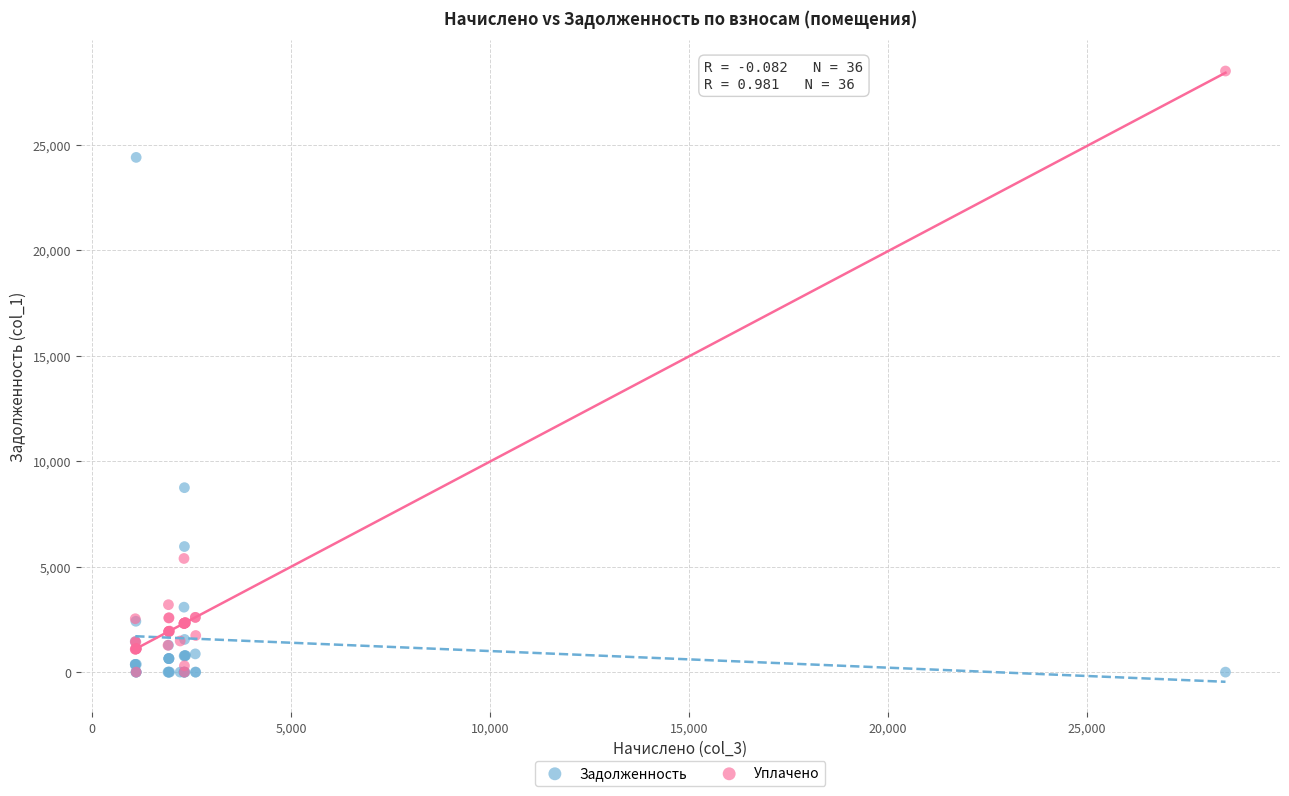

In the Задолженность series, what Y value is closest to 12196?

8740.6